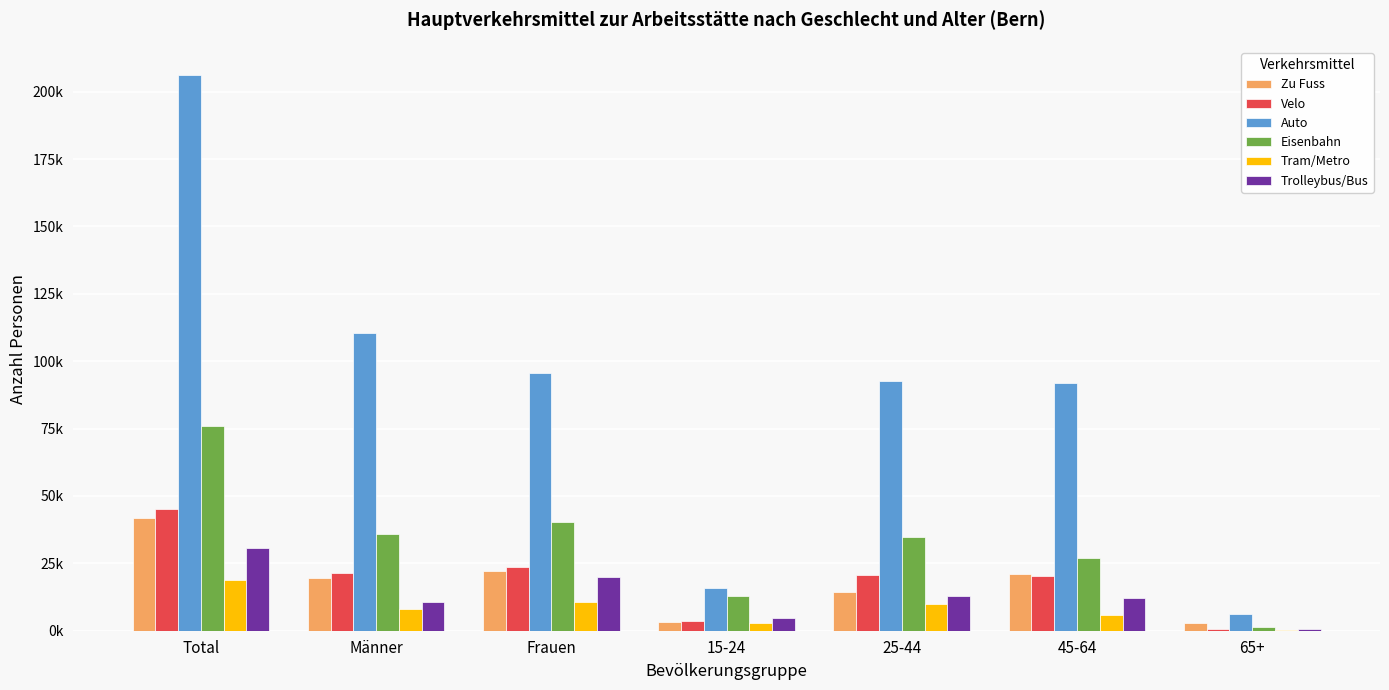

The value of Tram/Metro at Total is 18831.6. True or false?

True